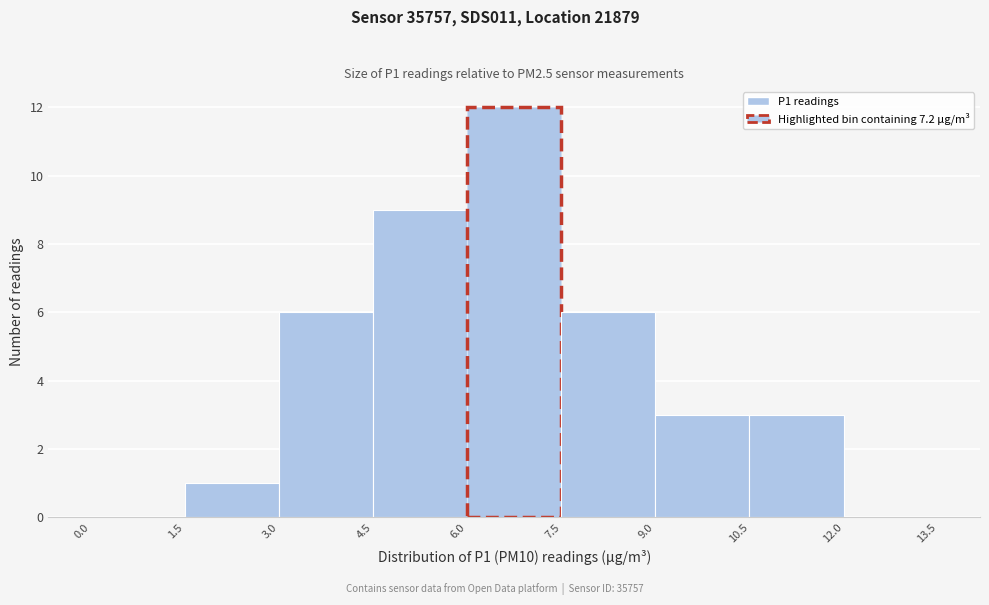

Reading left to right, list every bar in this chart as the range it spans on the x-axis followed by its height. The values are not printed on the chart, so give them approximately, as read against the axis.

0.0 to 1.5: 0
1.5 to 3.0: 1
3.0 to 4.5: 6
4.5 to 6.0: 9
6.0 to 7.5: 12
7.5 to 9.0: 6
9.0 to 10.5: 3
10.5 to 12.0: 3
12.0 to 13.5: 0